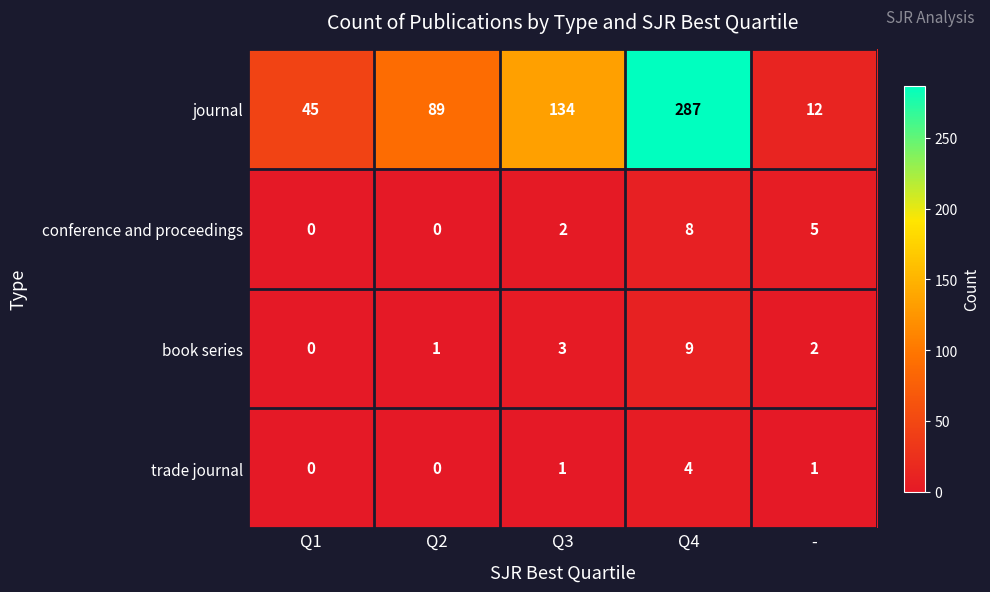

Where is journal nearest to the value 149?

Q3